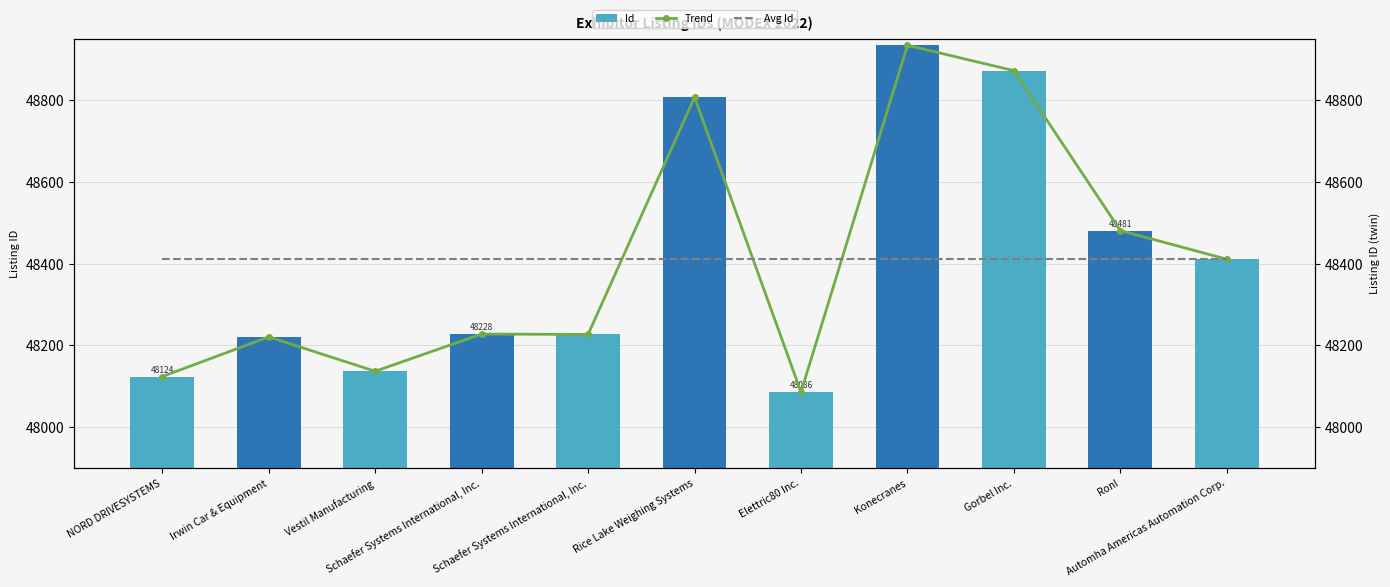

At which label is Avg Id closest to 48411?

NORD DRIVESYSTEMS